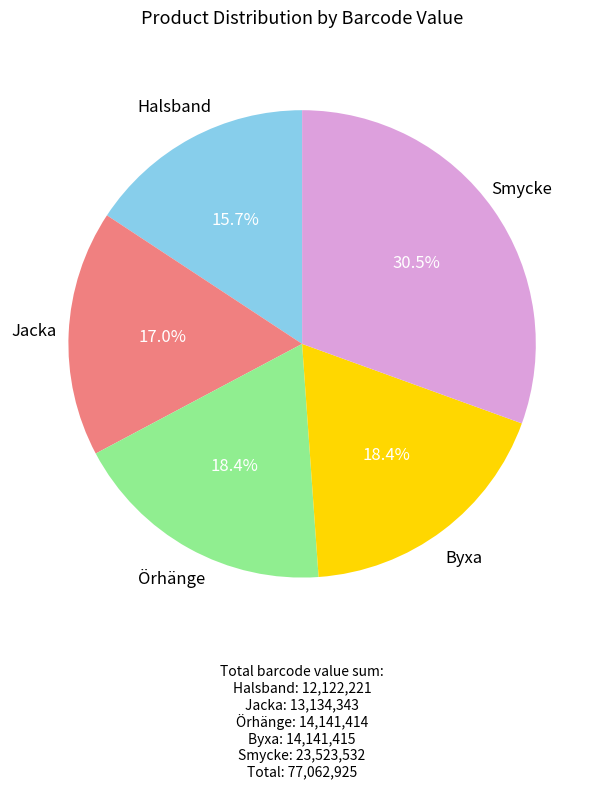

Is there a majority slice in this chart?

No